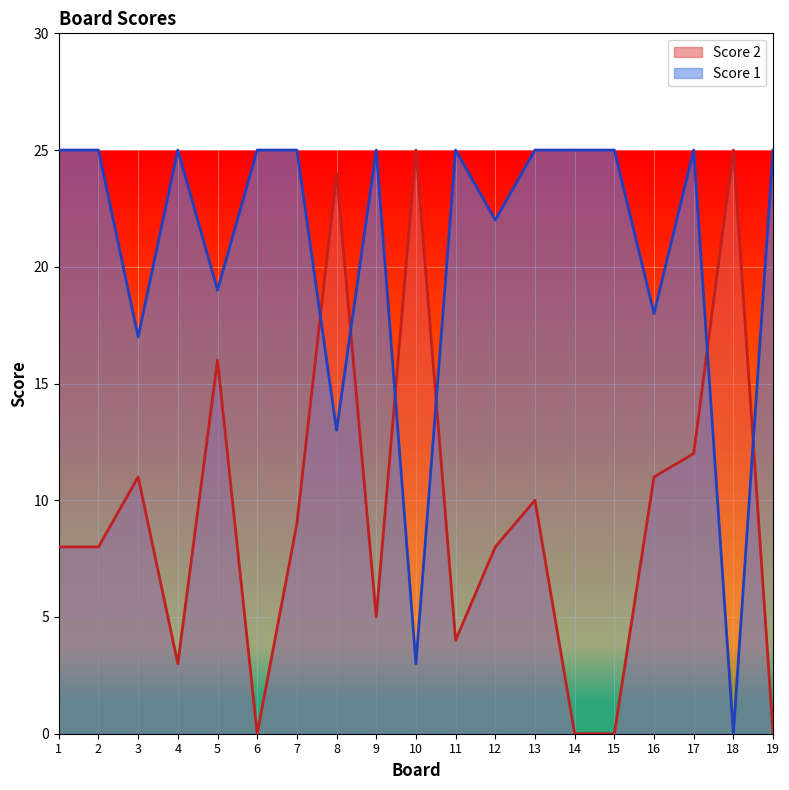

True or false: Score 2 and Score 1 intersect in this chart.

True